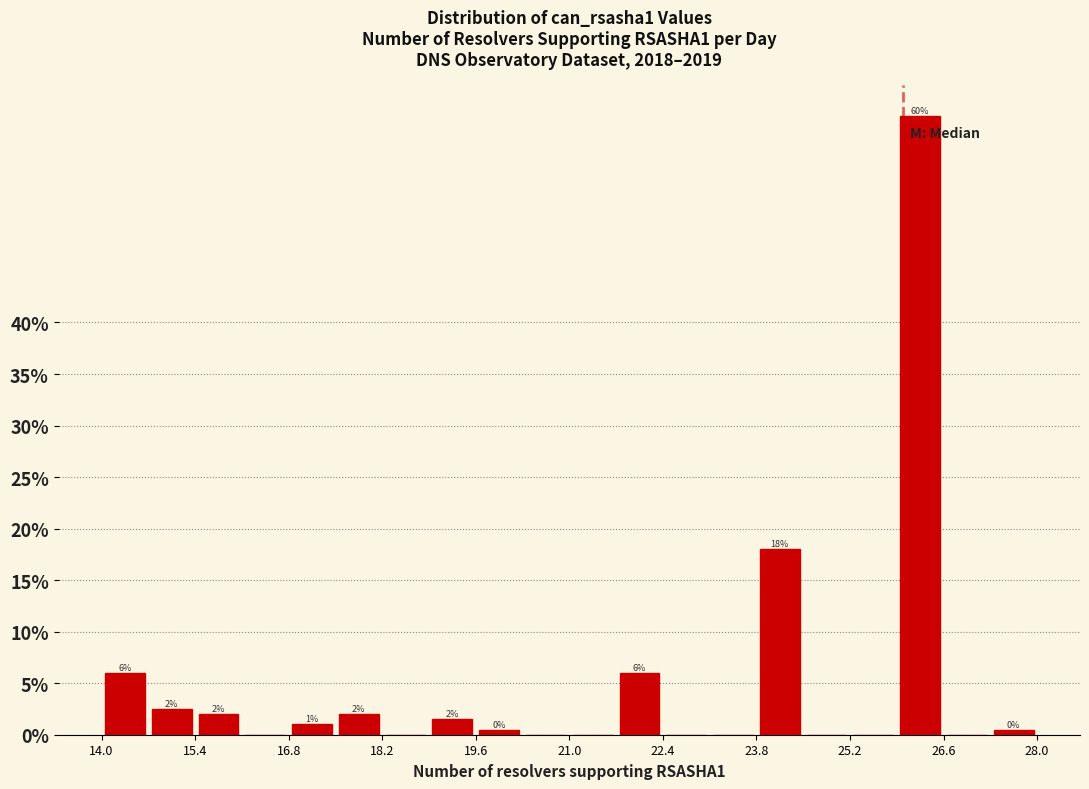

Around what value on the x-axis is the tallest bar? Give the approximate position of its centre, as read against the axis.

26.2